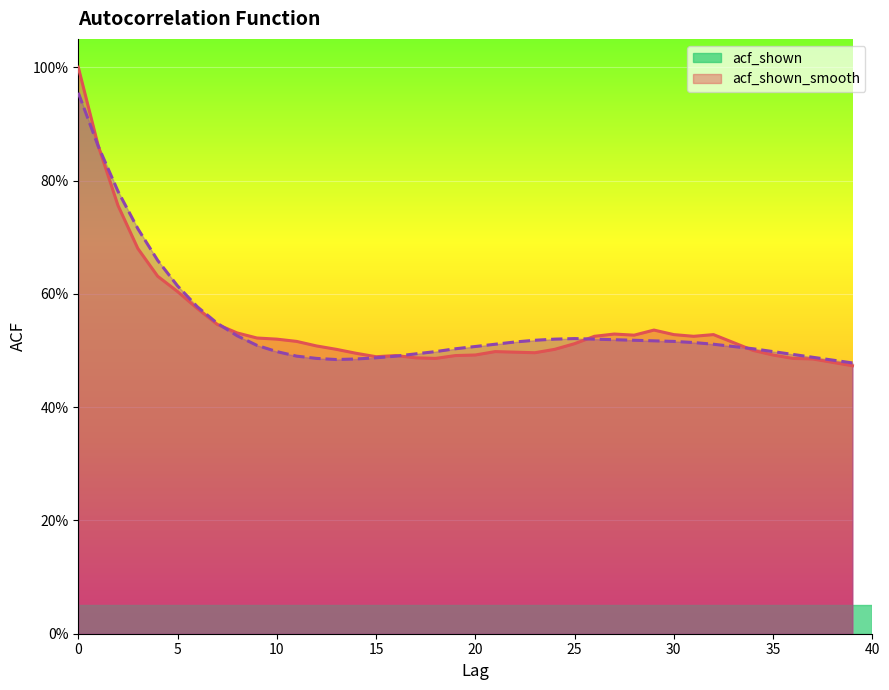

Does the chart display data point markers on the line(s)?

No